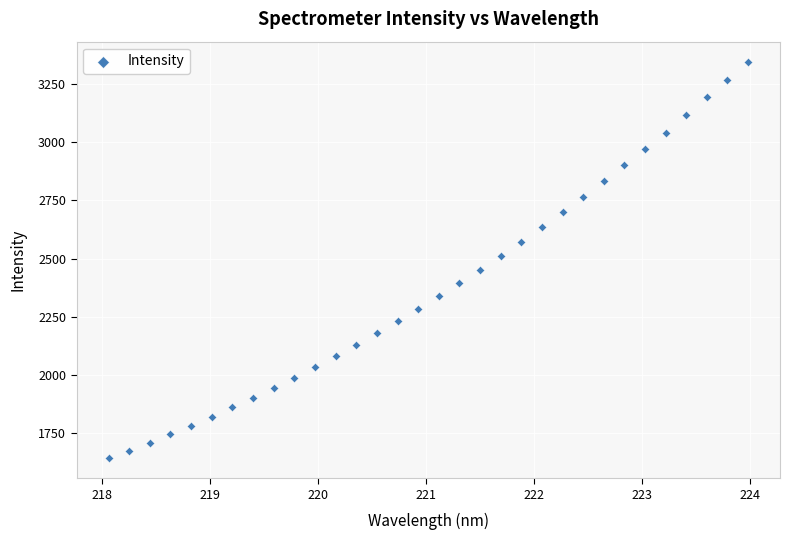

What is the range of Y values (max minus min)?

1704.6